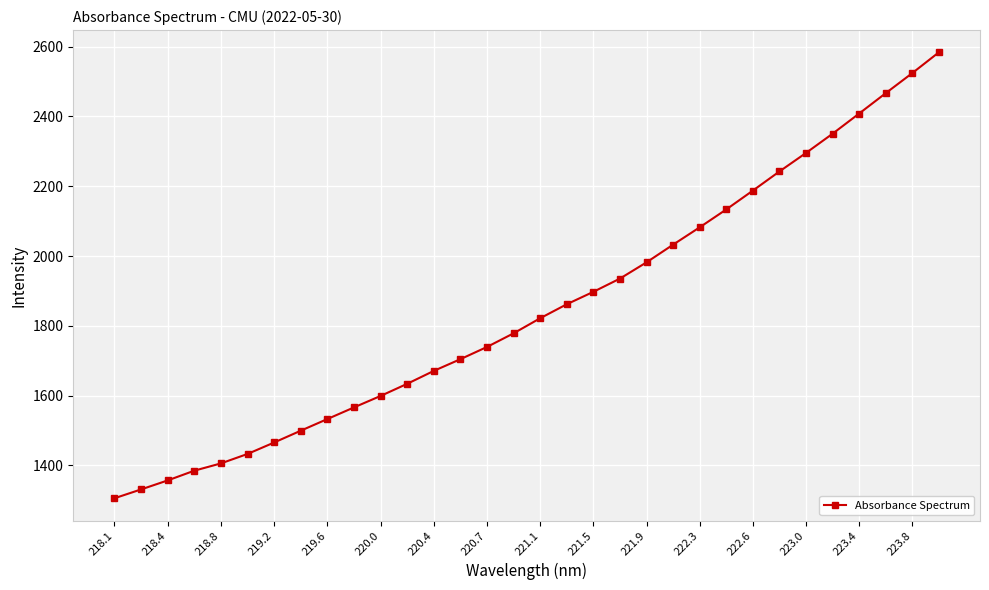

What is the smallest value displayed?

1305.8